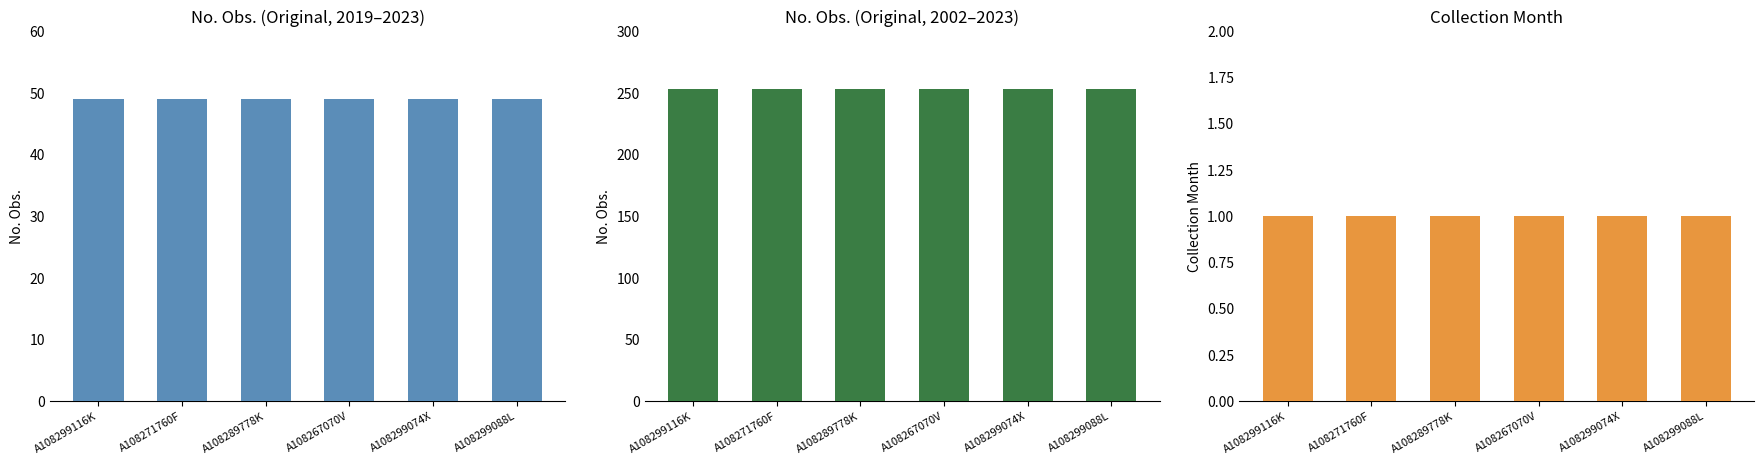

List the series in order of their overall mean, lowest first.

Collection Month, No. Obs. (2019–2023), No. Obs. (2002–2023)